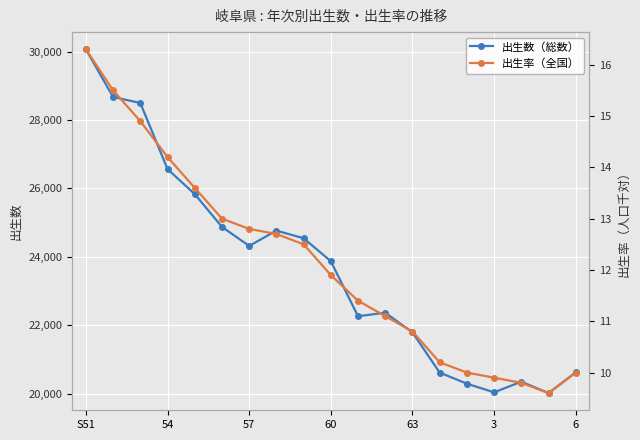

What is the total value across all series at 13?

20626.2